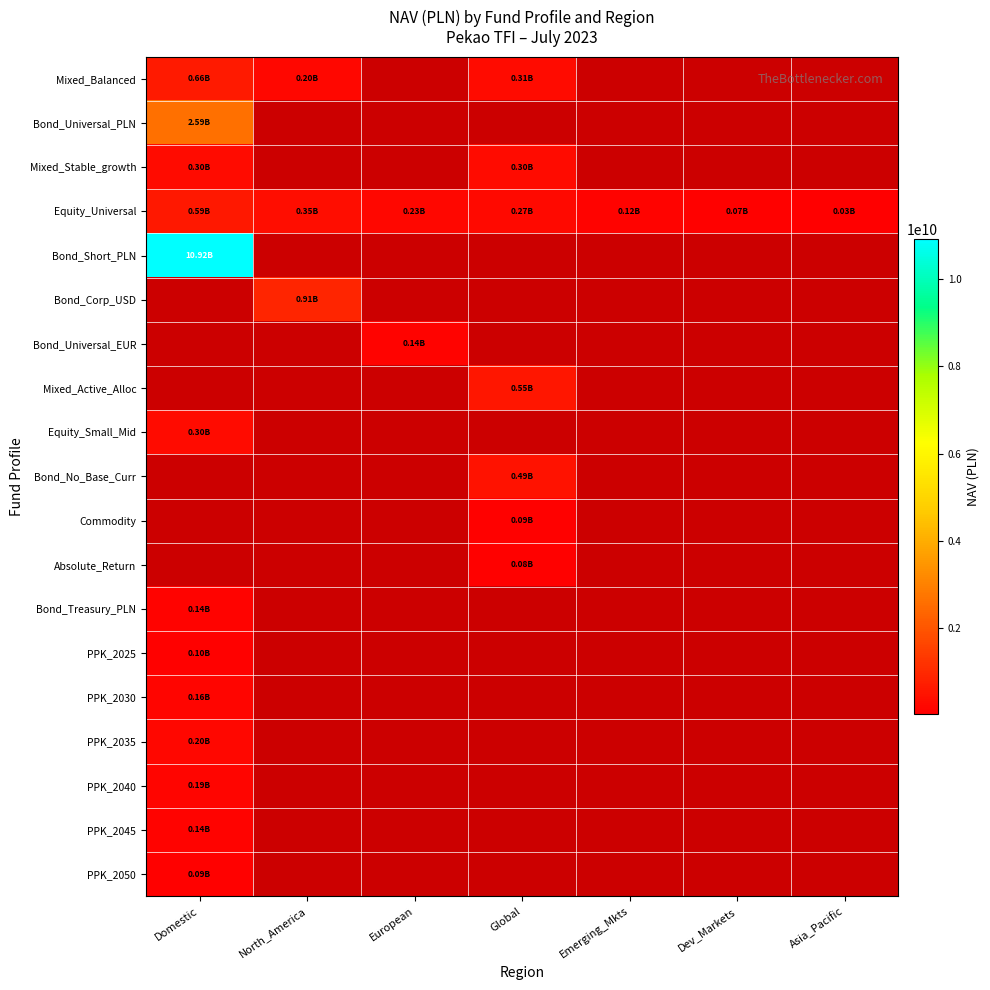

At which category does the chart reach its minimum across all series?

Asia_Pacific